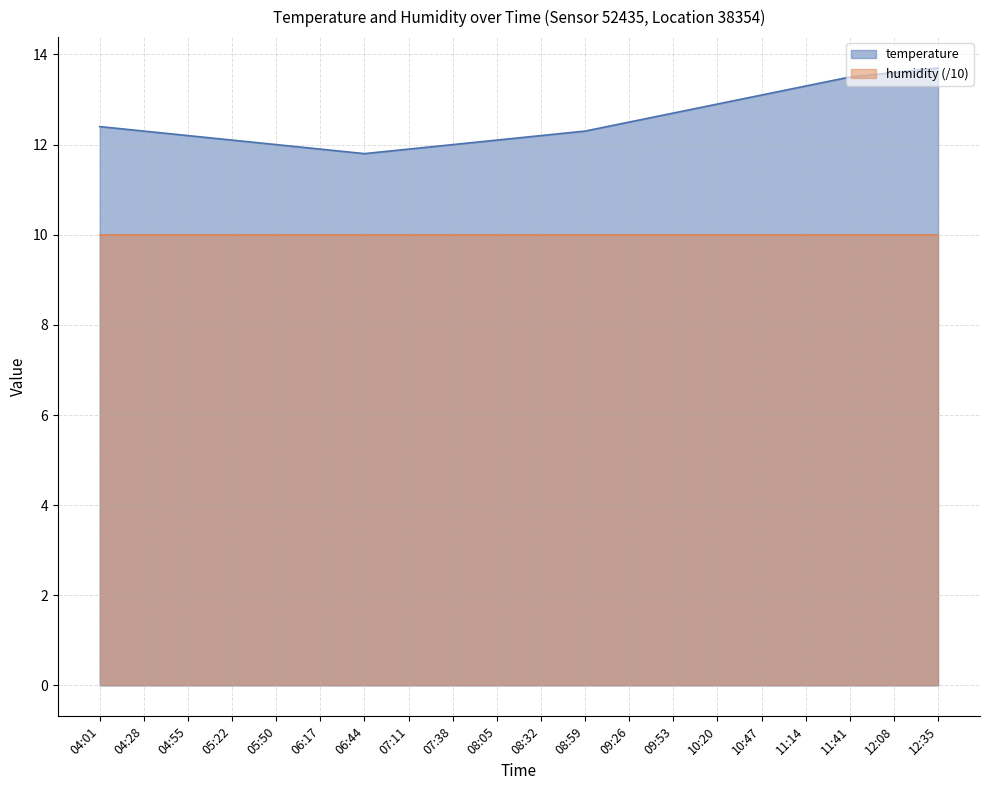

Rank the categories by value from highest to lowest.

12:35, 12:08, 11:41, 11:14, 10:47, 10:20, 09:53, 09:26, 04:01, 04:28, 08:59, 04:55, 08:32, 05:22, 08:05, 05:50, 07:38, 06:17, 07:11, 06:44